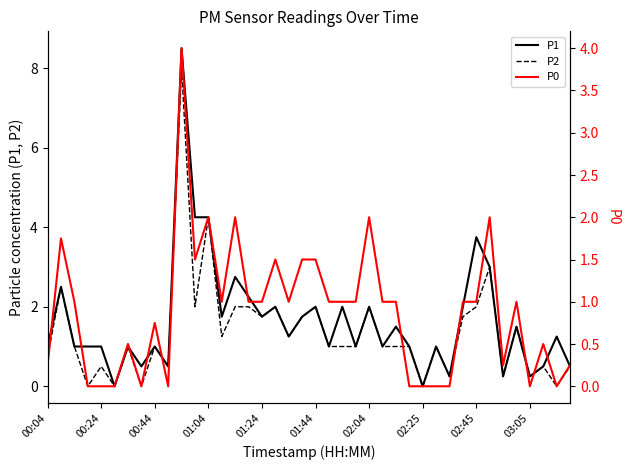

Reading left to right, what are all the values shown in this chart?

P1: 1.0	2.5	1.0	1.0	1.0	0.0	1.0	0.5	1.0	0.5	8.5	4.2	4.2	1.8	2.8	2.2	1.8	2.0	1.2	1.8	2.0	1.0	2.0	1.0	2.0	1.0	1.5	1.0	0.0	1.0	0.2	2.0	3.8	3.0	0.2	1.5	0.2	0.5	1.2	0.5
P2: 0.8	2.5	1.0	0.0	0.5	0.0	1.0	0.0	1.0	0.5	8.0	2.0	4.2	1.2	2.0	2.0	1.8	2.0	1.2	1.8	2.0	1.0	1.0	1.0	2.0	1.0	1.0	1.0	0.0	1.0	0.2	1.8	2.0	3.0	0.2	1.5	0.2	0.5	0.0	0.5
P0: 0.2	1.8	1.0	0.0	0.0	0.0	0.5	0.0	0.8	0.0	4.0	1.5	2.0	1.0	2.0	1.0	1.0	1.5	1.0	1.5	1.5	1.0	1.0	1.0	2.0	1.0	1.0	0.0	0.0	0.0	0.0	1.0	1.0	2.0	0.2	1.0	0.0	0.5	0.0	0.2